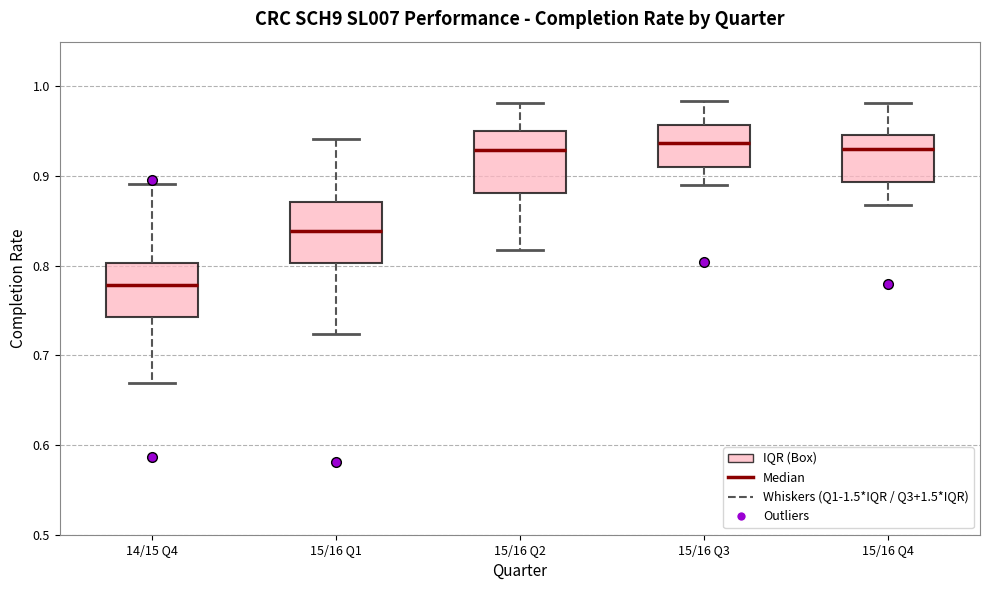

Reading left to right, read every box against the y-axis: the position of its median line, the range the box covers, and the ends of its whiskers. The values are not printed on the chart, so give them approximately, as read against the axis.

14/15 Q4: median 0.78, box 0.74 to 0.80, whiskers 0.67 to 0.89
15/16 Q1: median 0.84, box 0.80 to 0.87, whiskers 0.72 to 0.94
15/16 Q2: median 0.93, box 0.88 to 0.95, whiskers 0.82 to 0.98
15/16 Q3: median 0.94, box 0.91 to 0.96, whiskers 0.89 to 0.98
15/16 Q4: median 0.93, box 0.89 to 0.95, whiskers 0.87 to 0.98